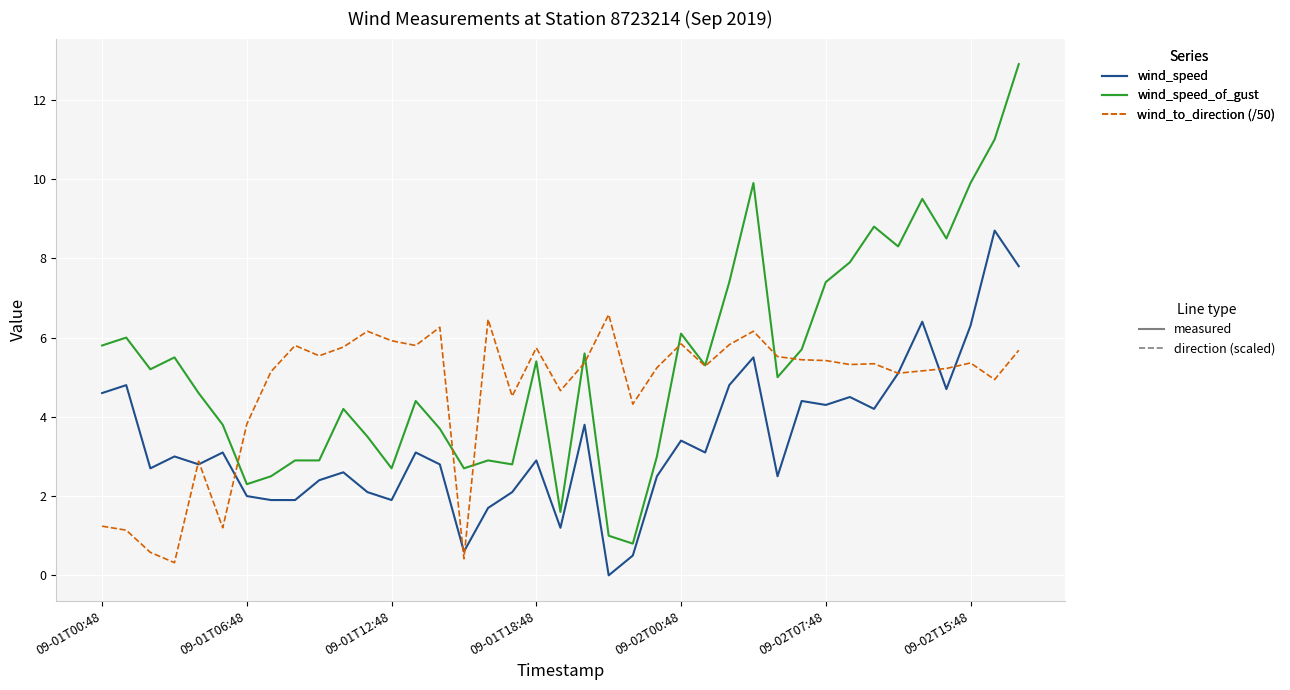

What is the greatest value displayed?

12.9